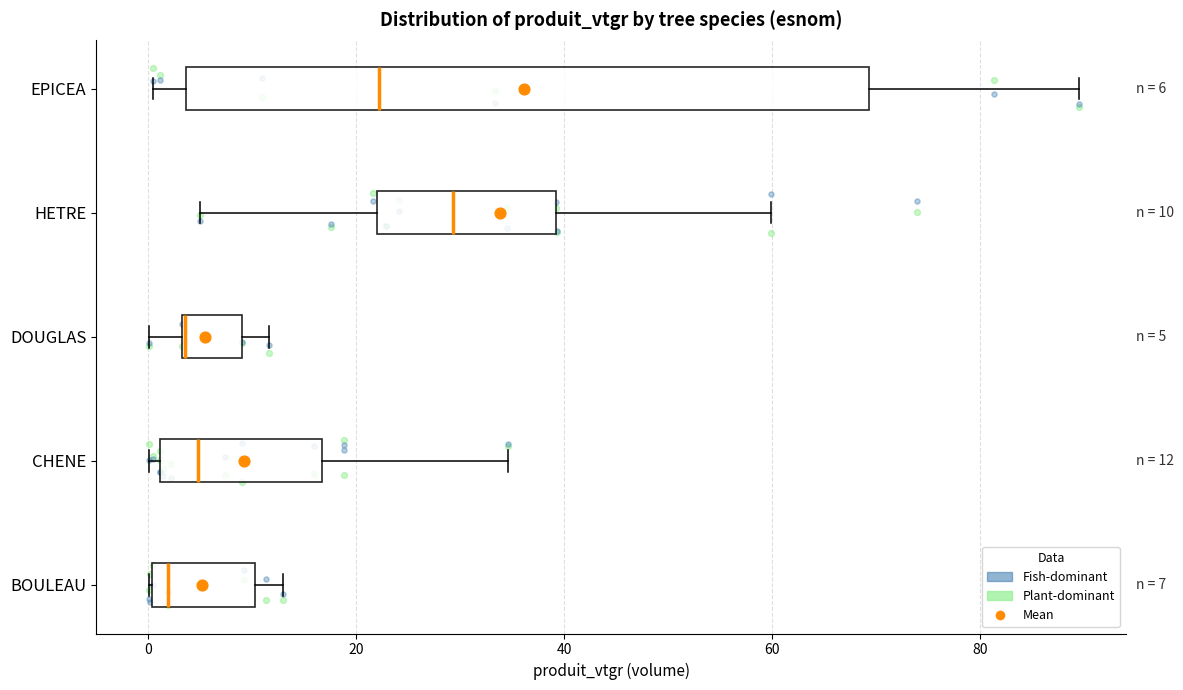

Comparing the boxes themselves (not the whiskers), which one is the widest?

EPICEA